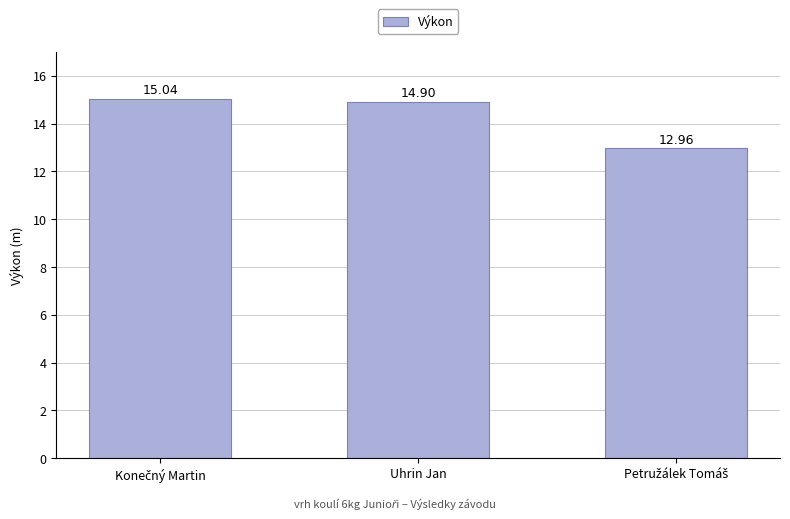

At which label is the value closest to 14?

Uhrin Jan